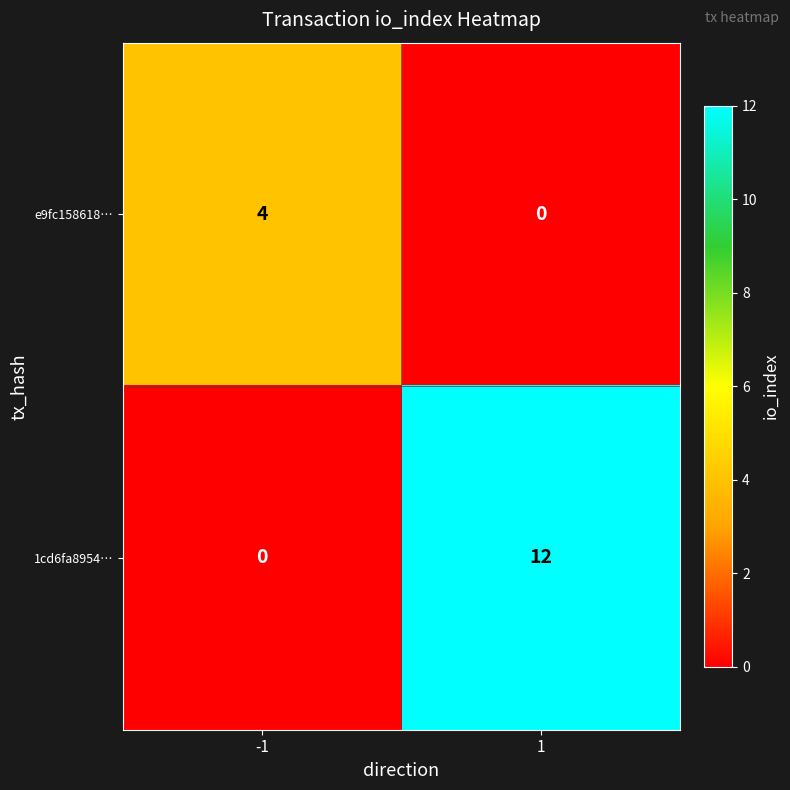

The value of 1cd6fa8954… at 1 is 12. True or false?

True